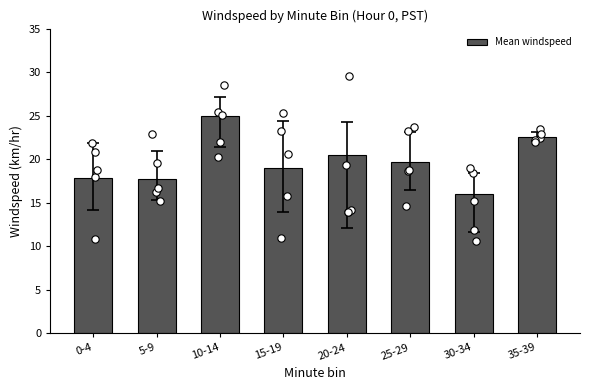

Approximately how many times larger is the value at 0-4 compared to 15-19?

0.9